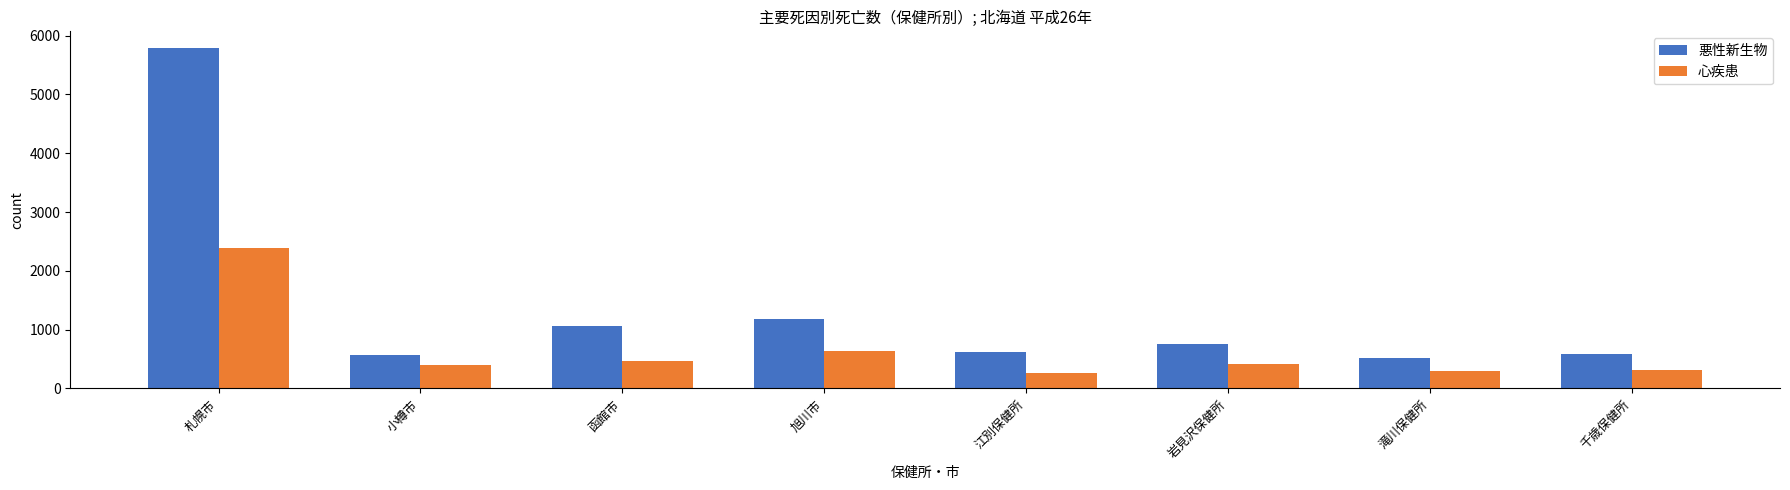

What is the sum of the 悪性新生物 values at 札幌市 and 滝川保健所?

6300